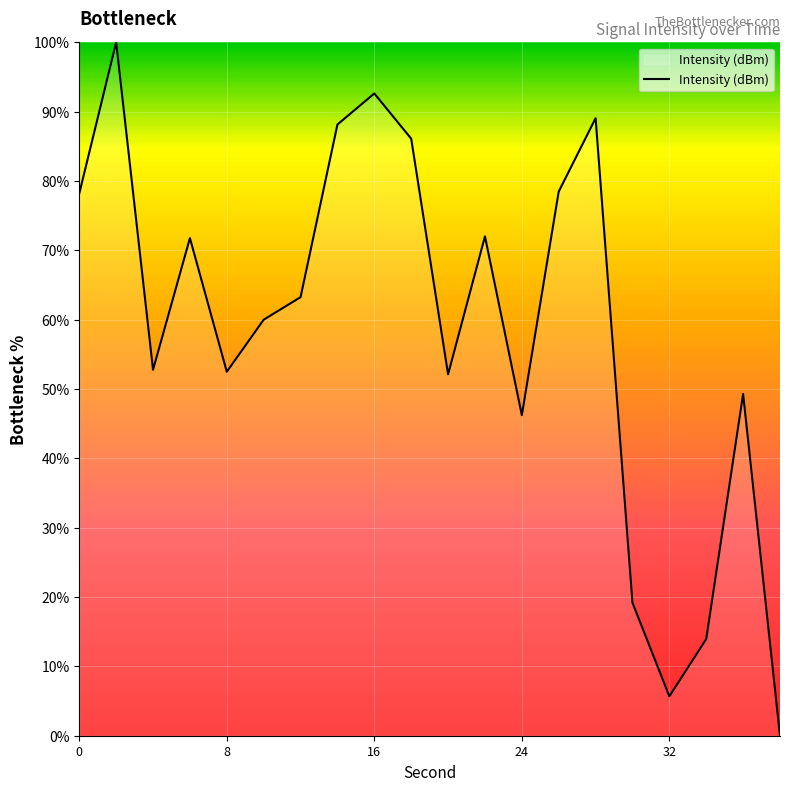

What is the greatest value displayed?

100.0